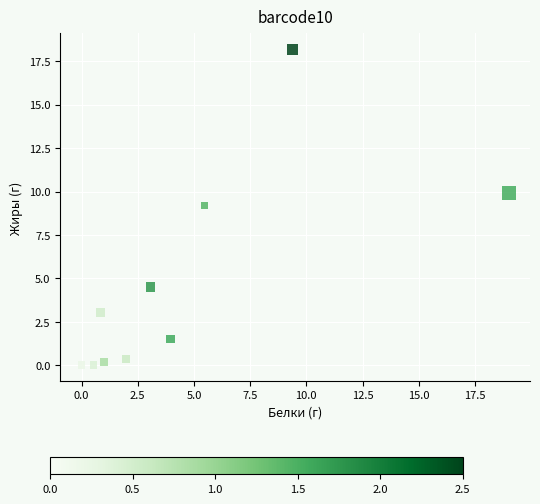

What is the range of X values (max minus min)?

19.0